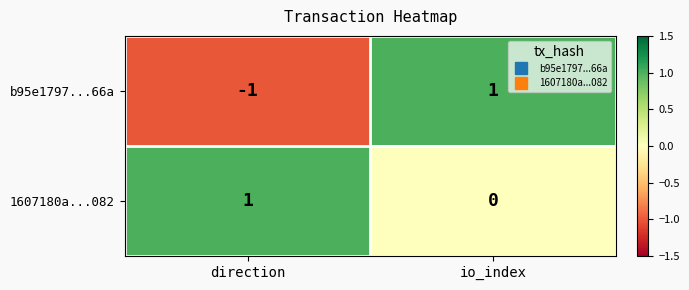

Which series changed the most between direction and io_index?

b95e1797...66a